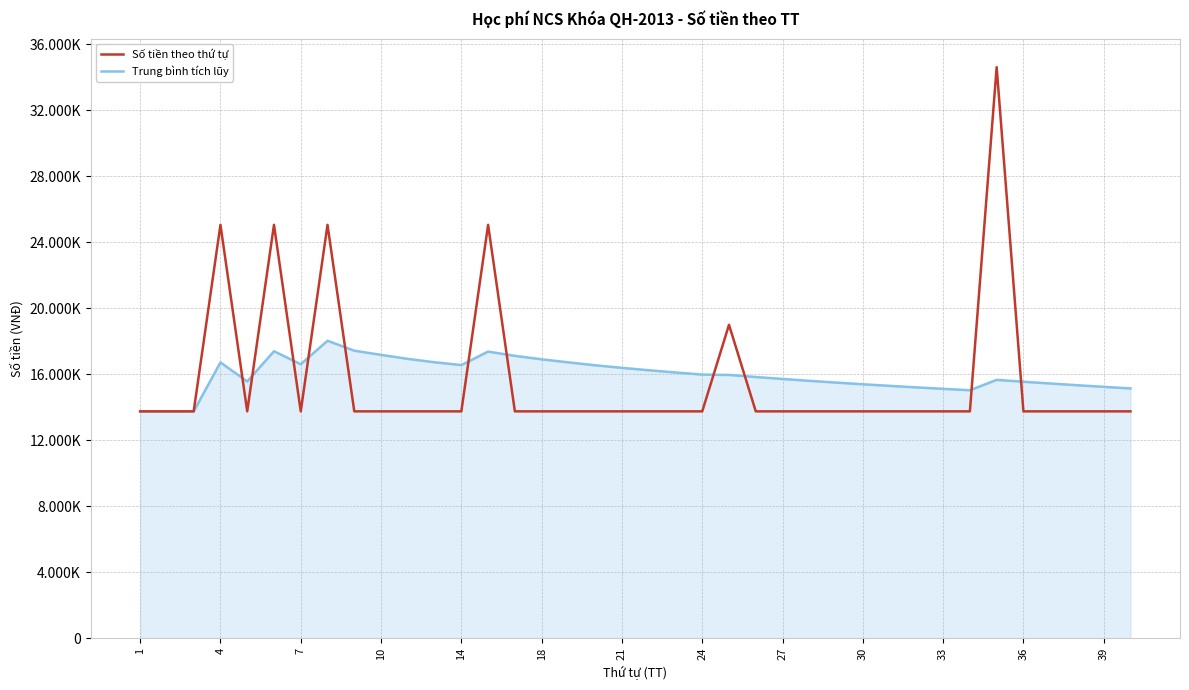

List the series in order of their overall mean, highest first.

Trung bình tích lũy, Số tiền theo thứ tự